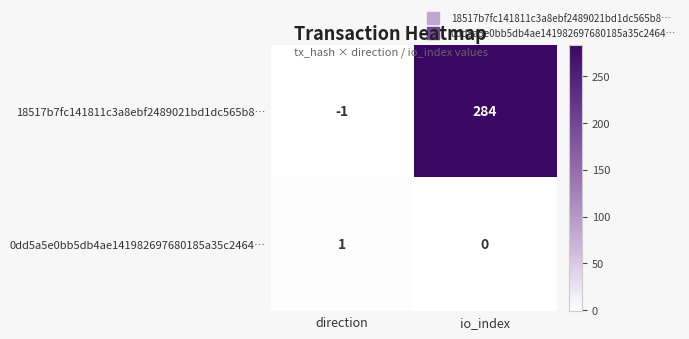

Which label corresponds to the smallest value in the chart?

direction